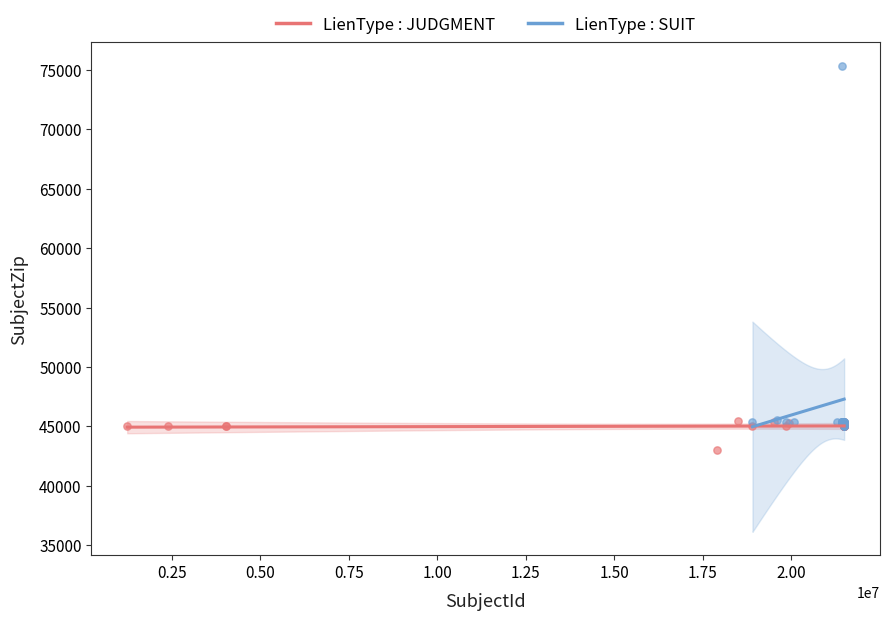

Which series reaches the minimum Y coordinate?

LienType : JUDGMENT